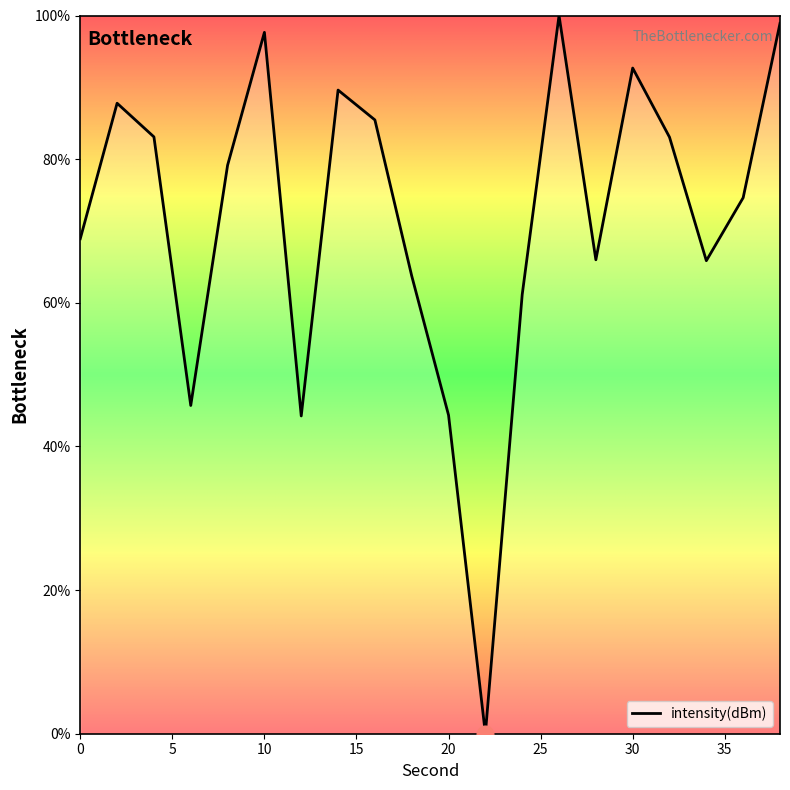

What is the greatest value displayed?

100.0